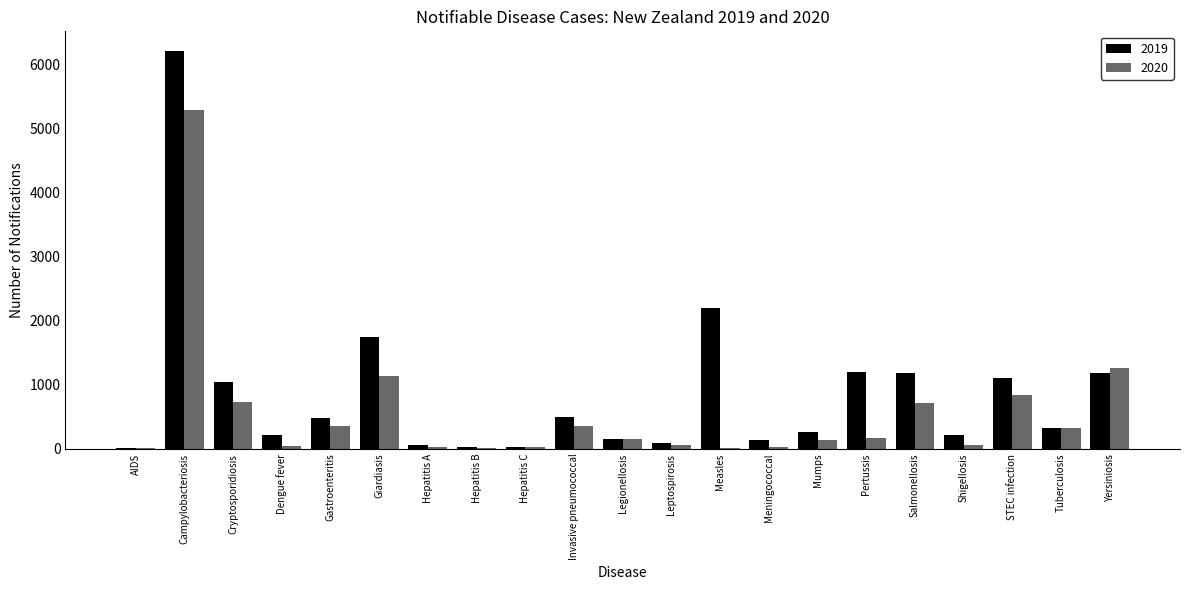

How many groups of bars are there?

21